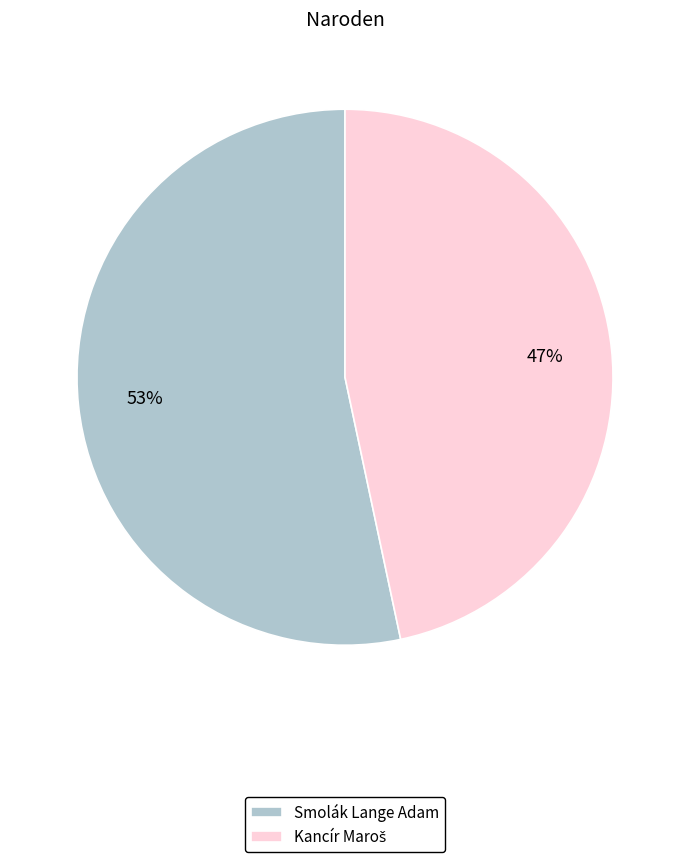

What percentage is the Smolák Lange Adam slice, to the nearest percent?

53%